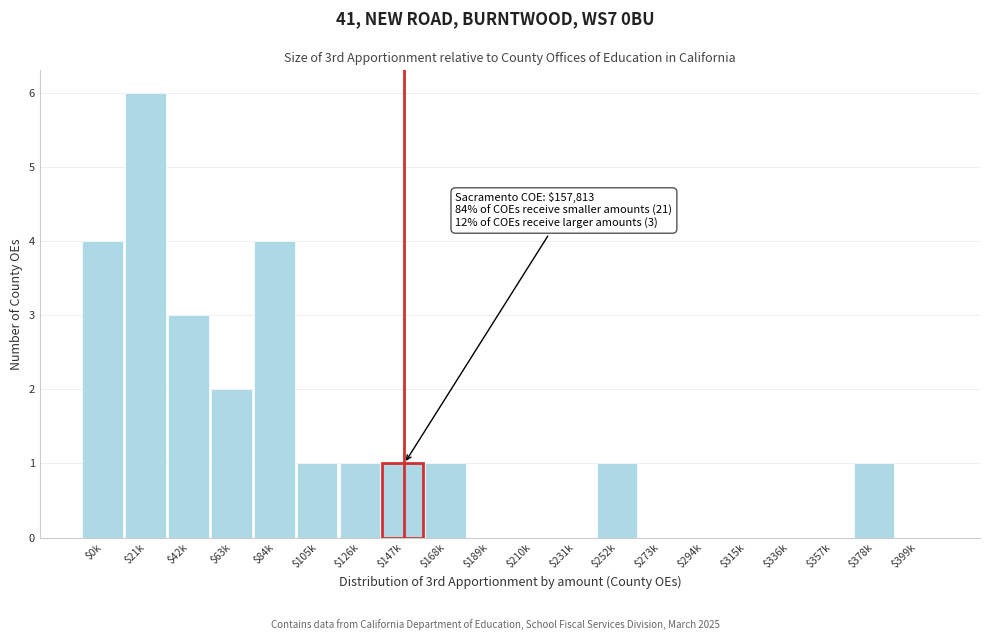

Is it true that the value at $21k is 6?

True